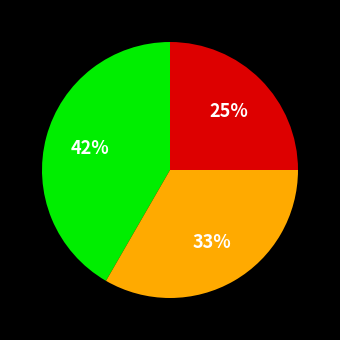

To the nearest percent, what is the difference between the largest and smallest slice percentages?

17%